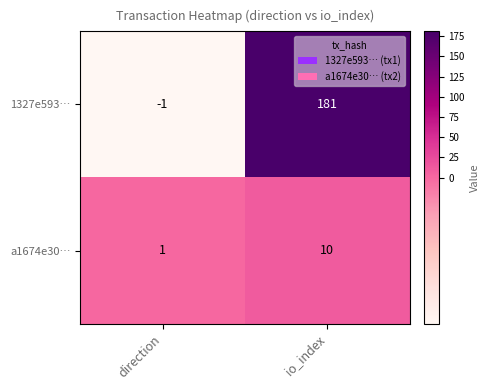

Count the number of data series in this chart.

2